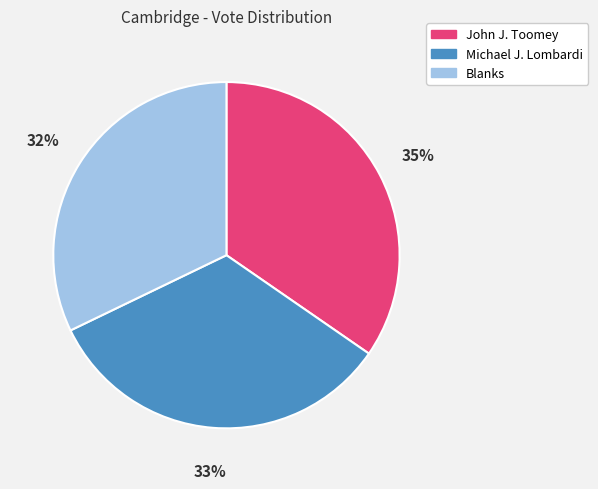

Is the sum of John J. Toomey and Michael J. Lombardi greater than half?

Yes